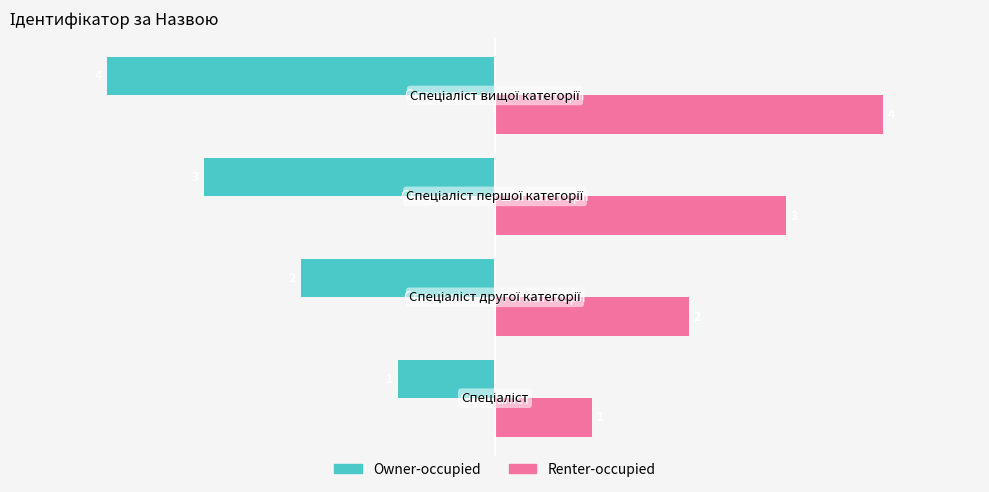

How many distinct data groups are displayed?

2